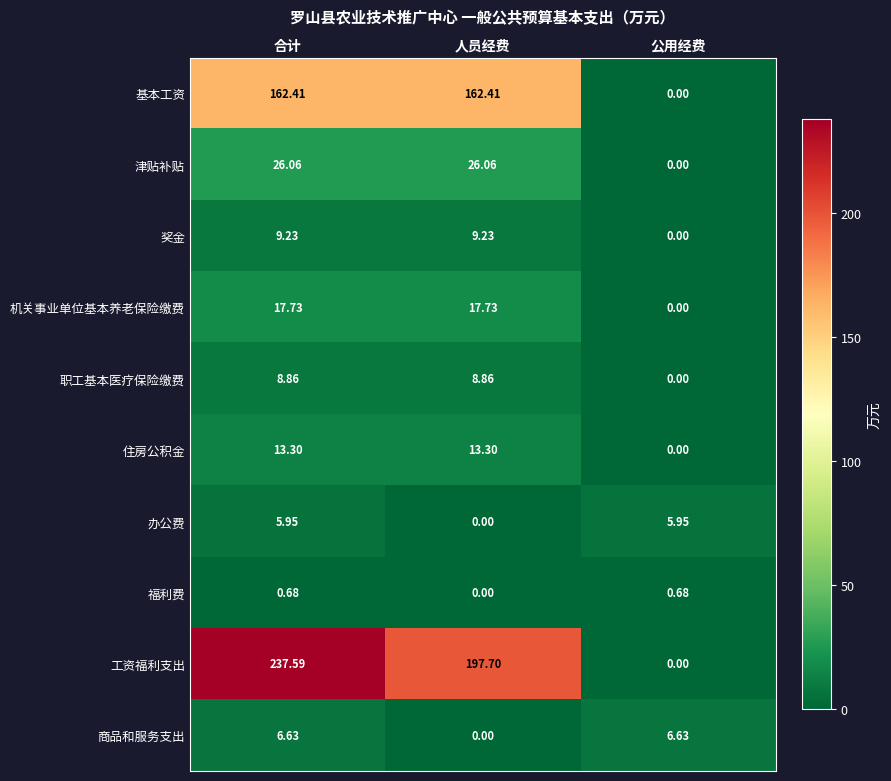

Rank the series by their maximum value, from highest to lowest.

工资福利支出, 基本工资, 津贴补贴, 机关事业单位基本养老保险缴费, 住房公积金, 奖金, 职工基本医疗保险缴费, 商品和服务支出, 办公费, 福利费